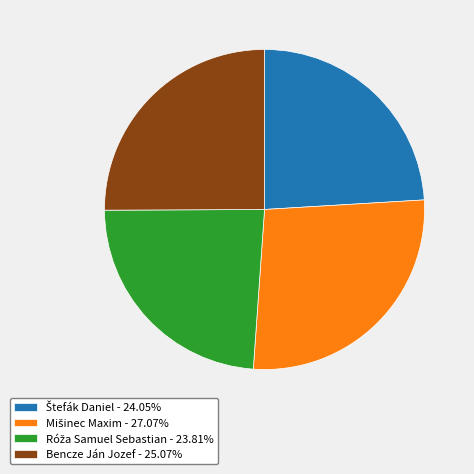

Is there a majority slice in this chart?

No